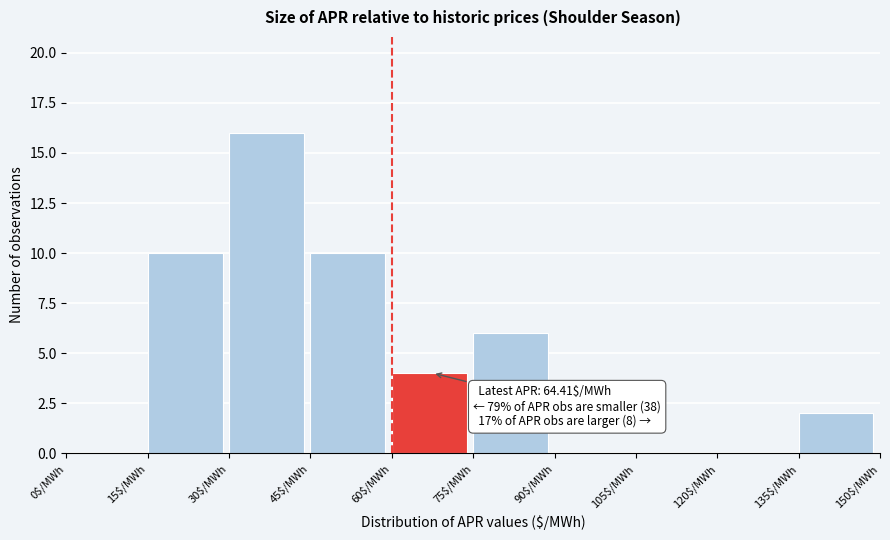

Over which range of the x-axis is the bar tallest?

30 to 45